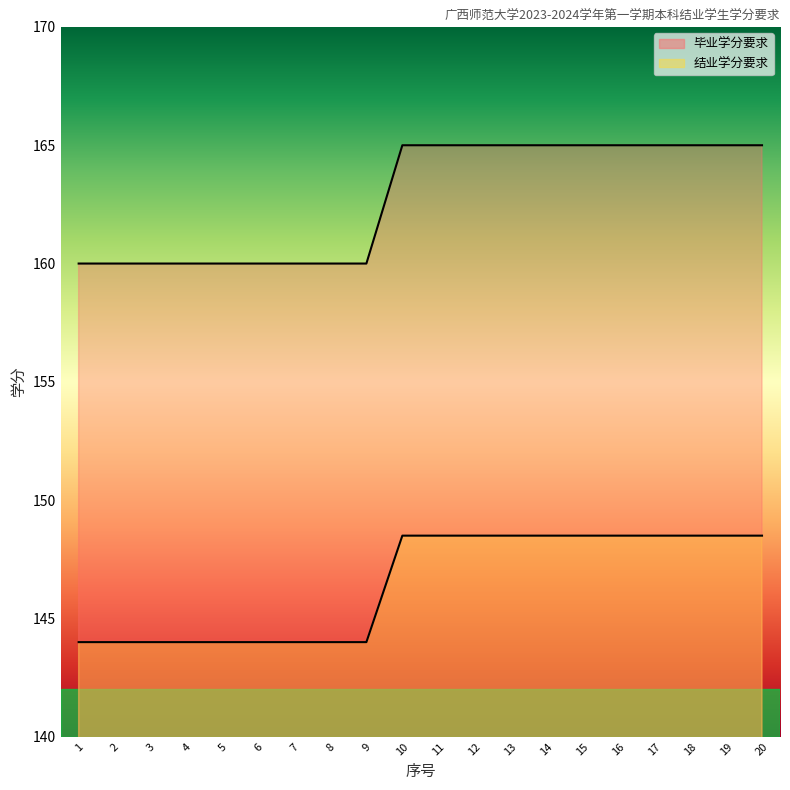

What is the sum of the 结业学分要求 values at 9 and 16?

292.5